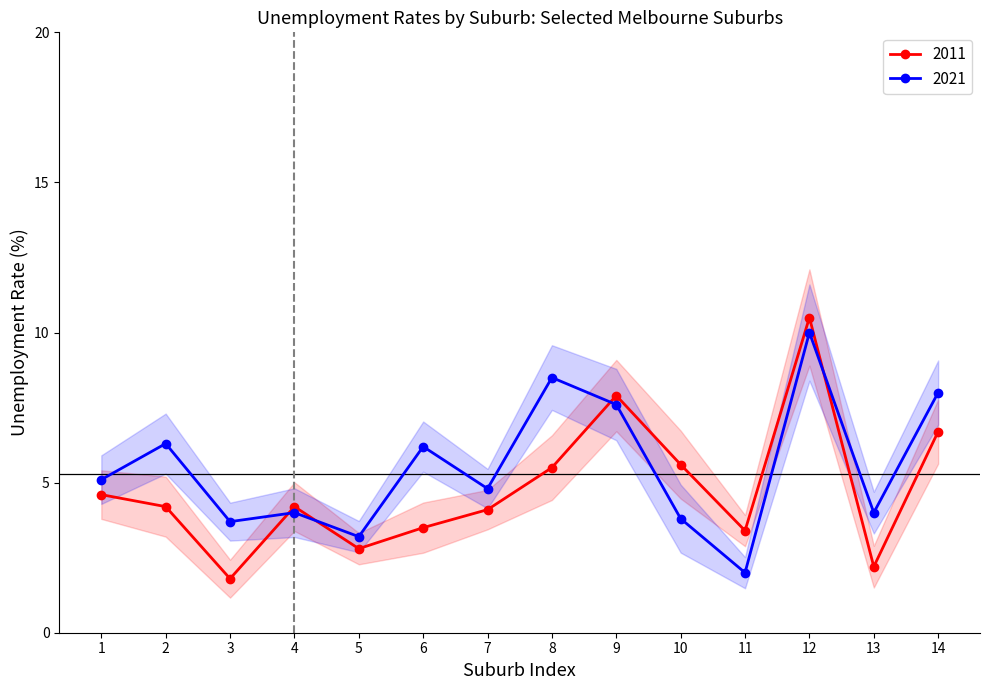

Is the value of 2021 at 2 greater than the value of 2011 at 2?

Yes